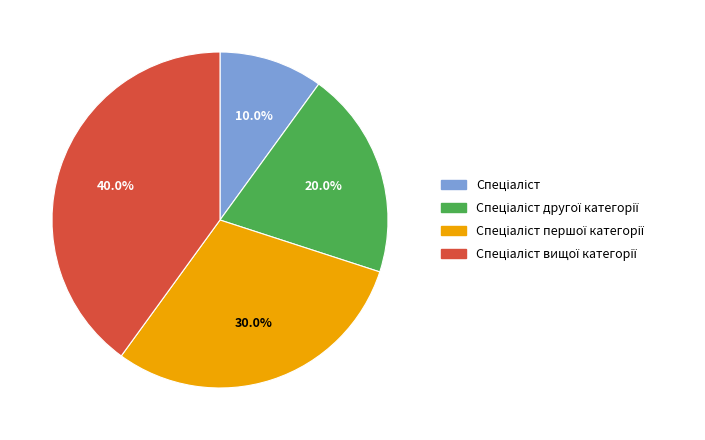

Is there a majority slice in this chart?

No